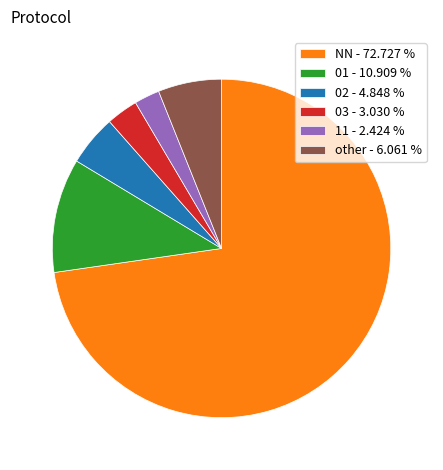

How many segments does this pie chart have?

6